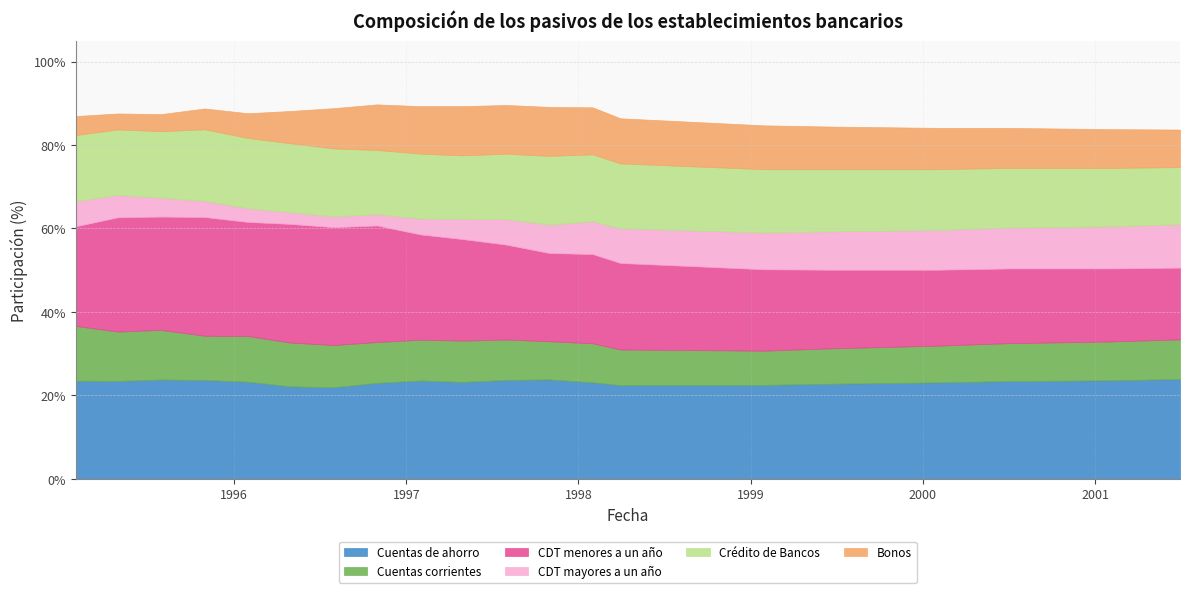

How many distinct data groups are displayed?

6